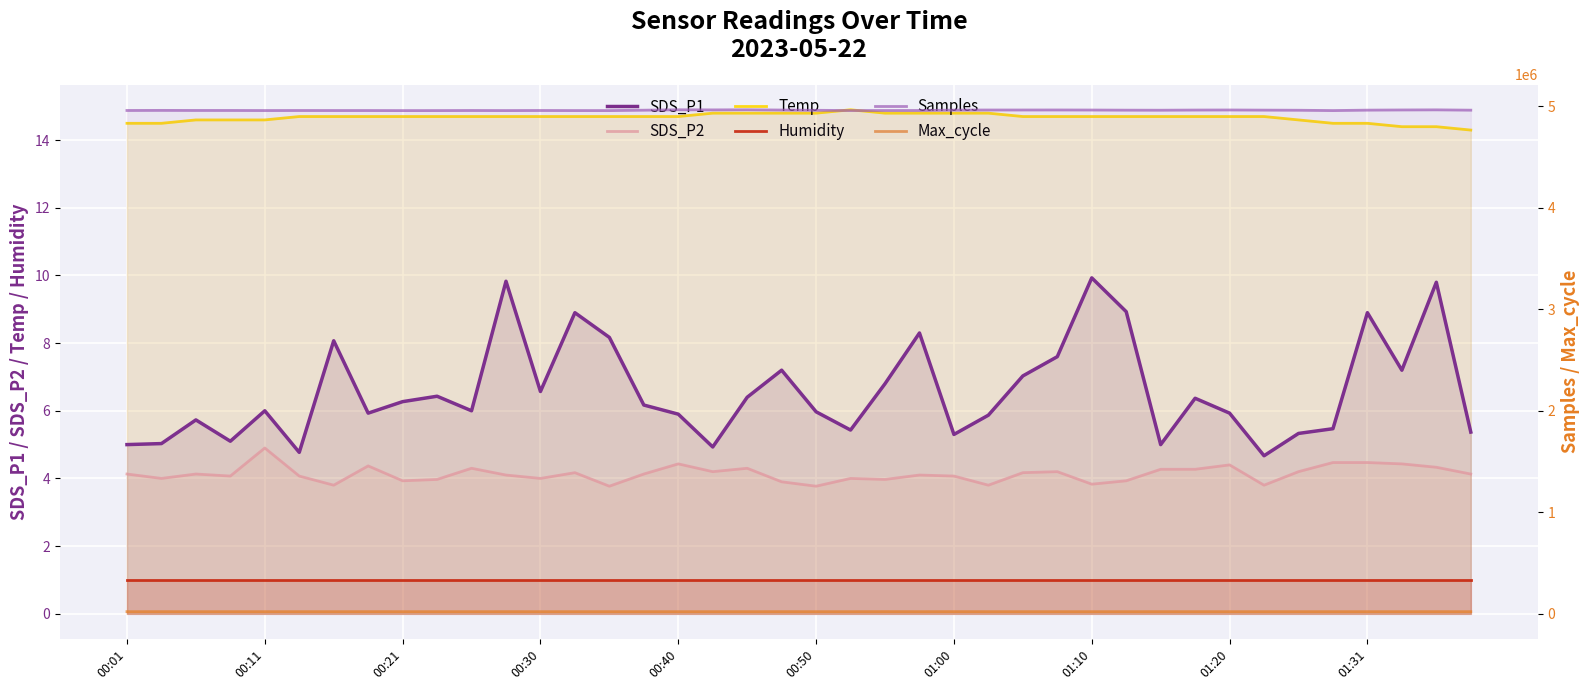

The value of Humidity at 10 is 1.0. True or false?

True